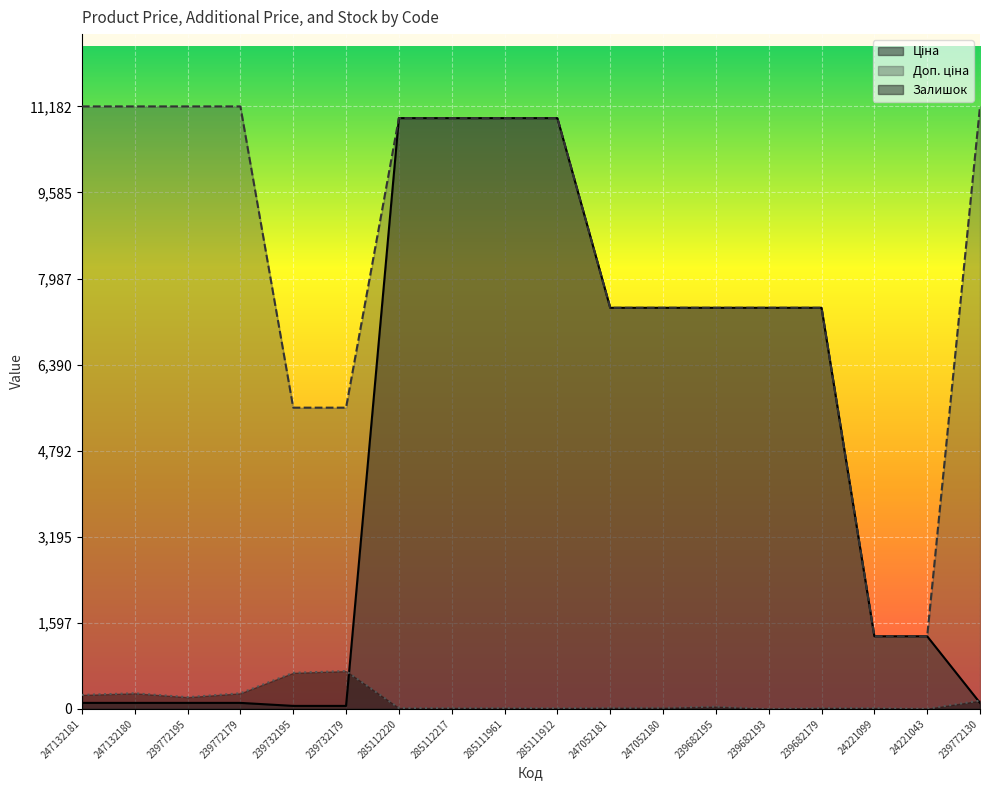

The Залишок series shows 9.0 at 285111912. True or false?

False